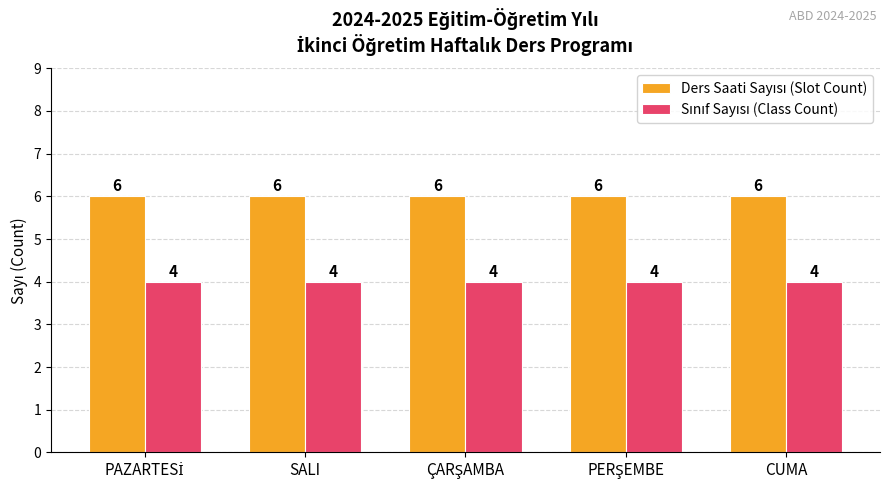

What is the total value across all series at SALI?

10